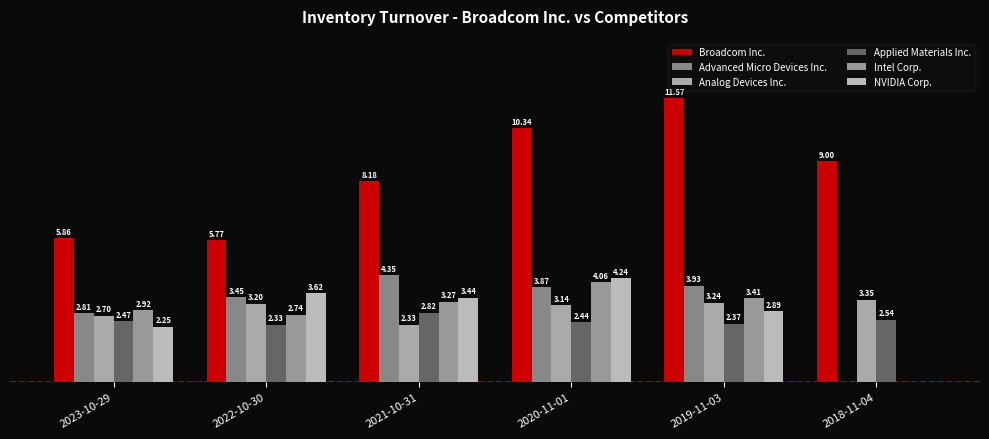

Which category has the highest value across all series?

2019-11-03